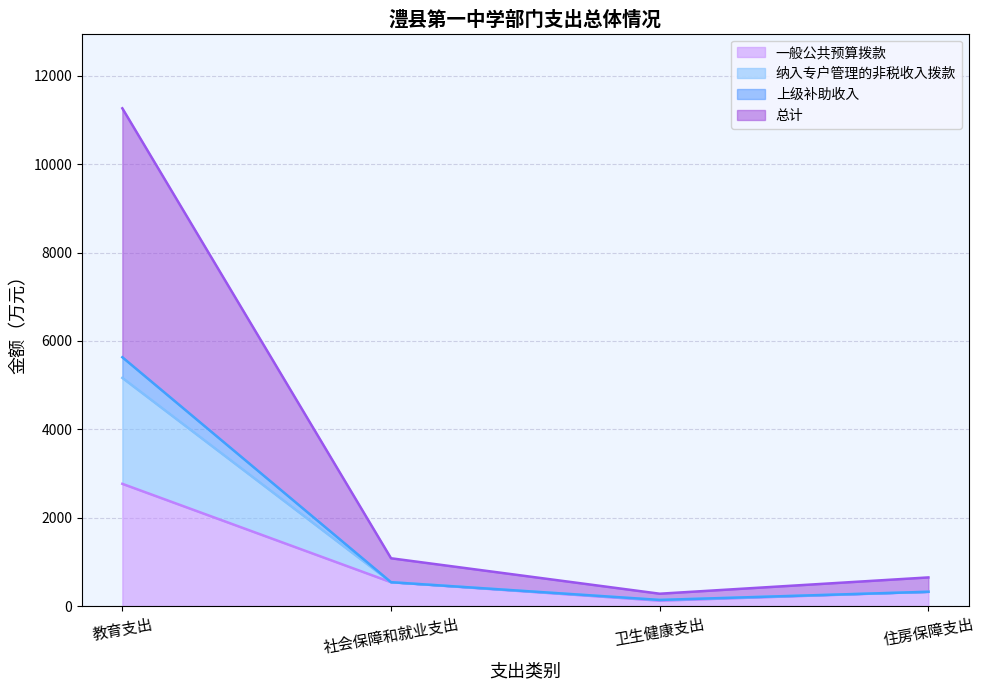

At which category is the sum across all series the highest?

教育支出